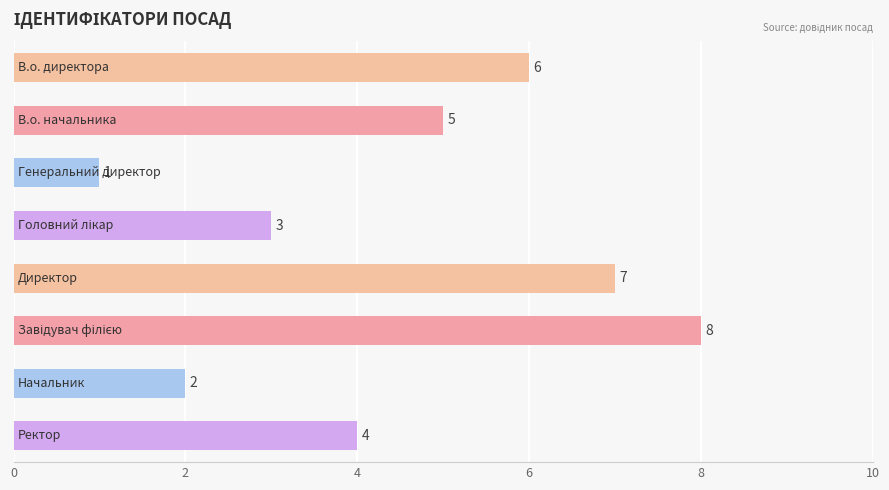

How many values are between 3 and 7?

5